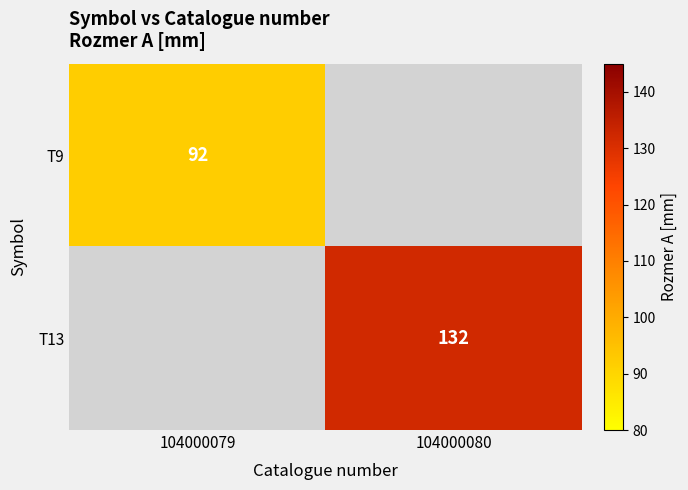

True or false: T9 has a value of 92 at 104000079.

True